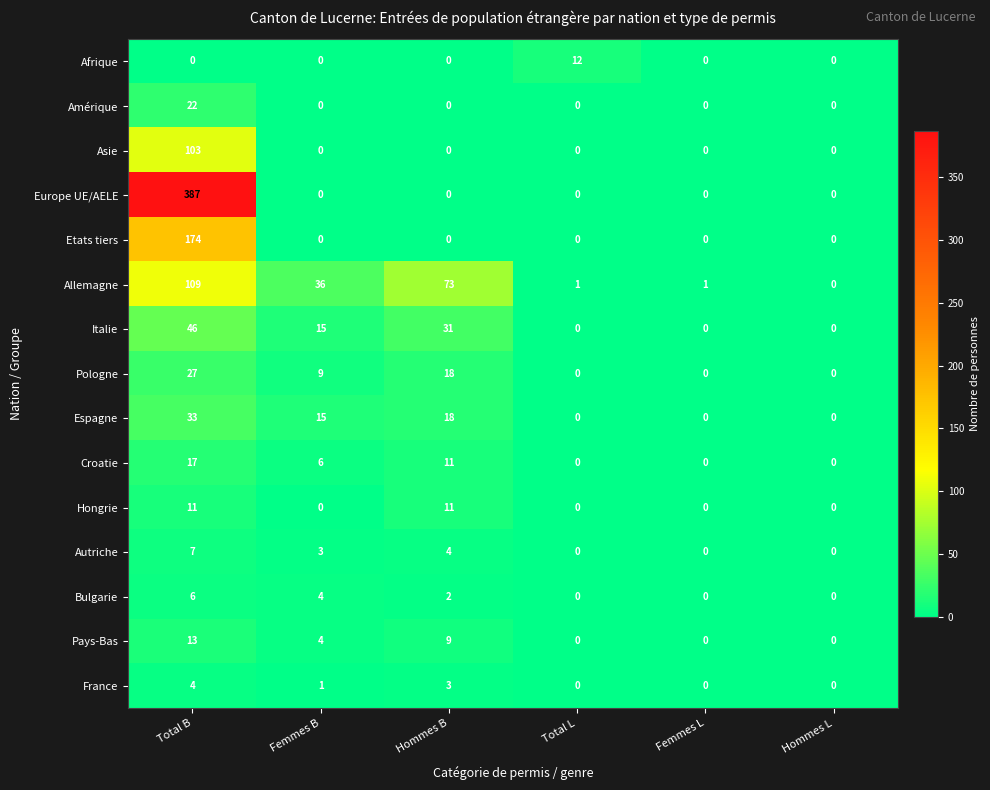

Where is Croatie nearest to the value 8?

Femmes B